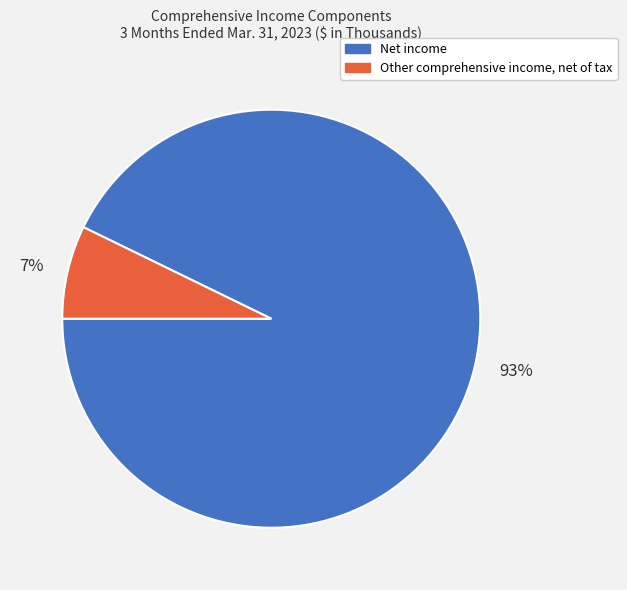

How many segments does this pie chart have?

2